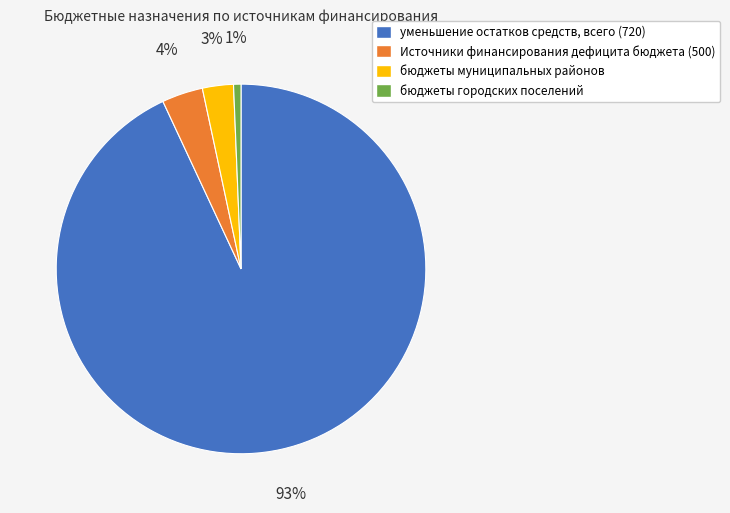

Is there a majority slice in this chart?

Yes